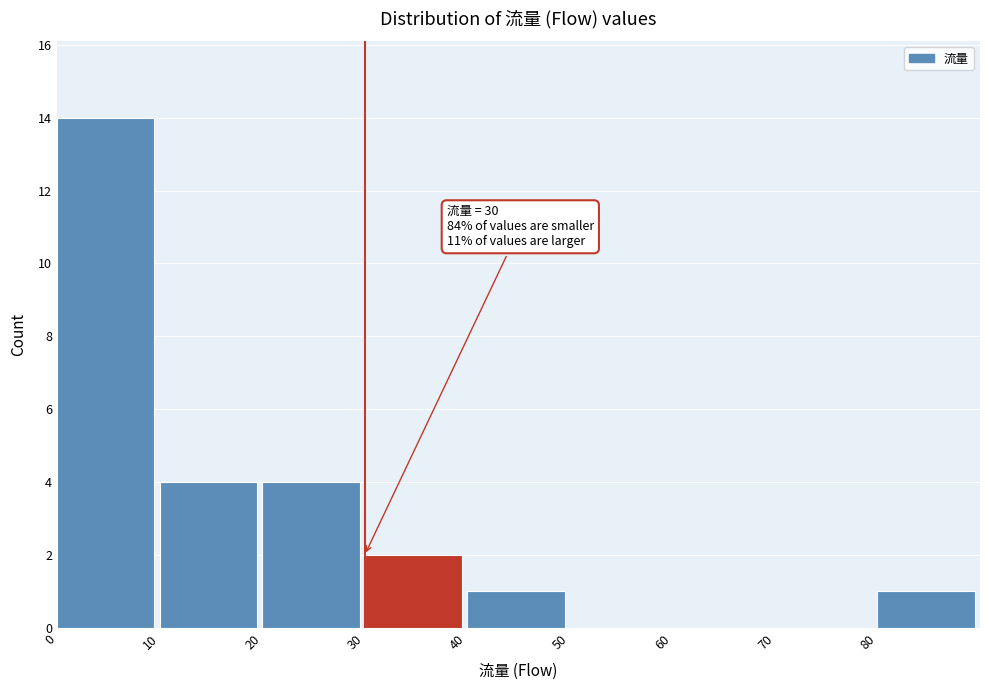

Over which range of the x-axis is the bar tallest?

0 to 10